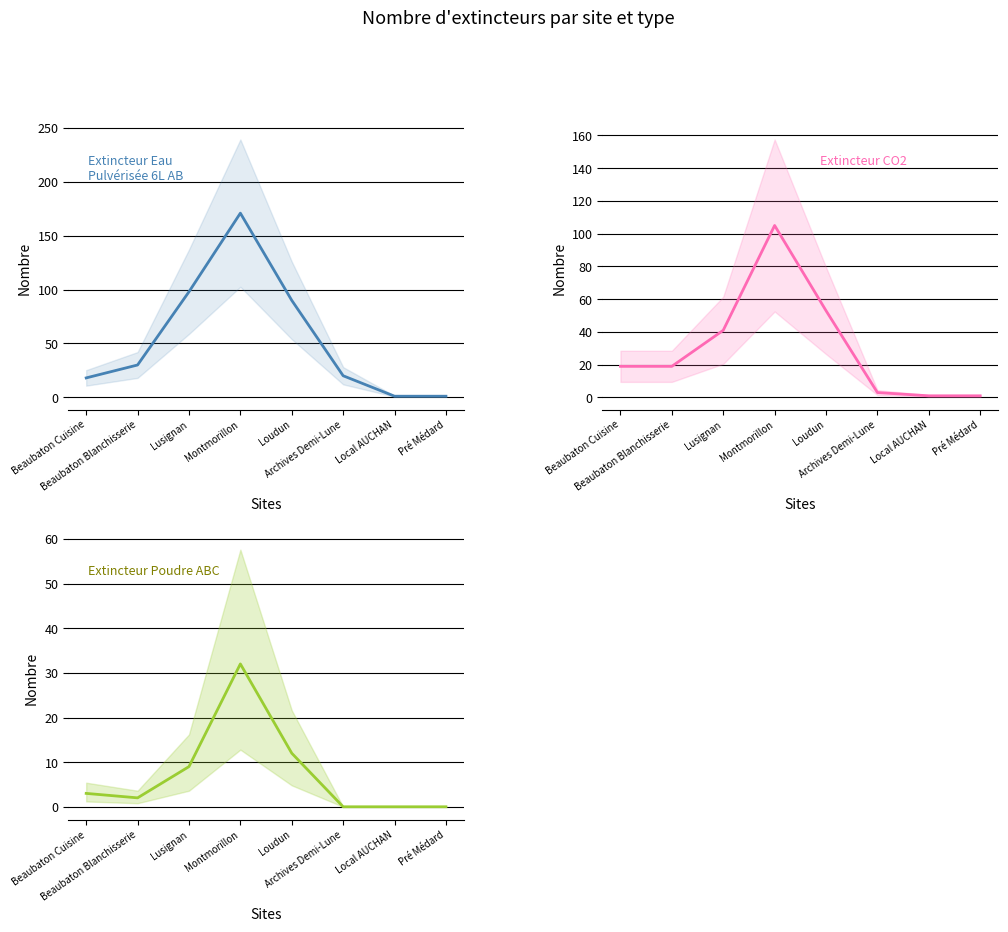

Is this an area chart (filled region under the line)?

No